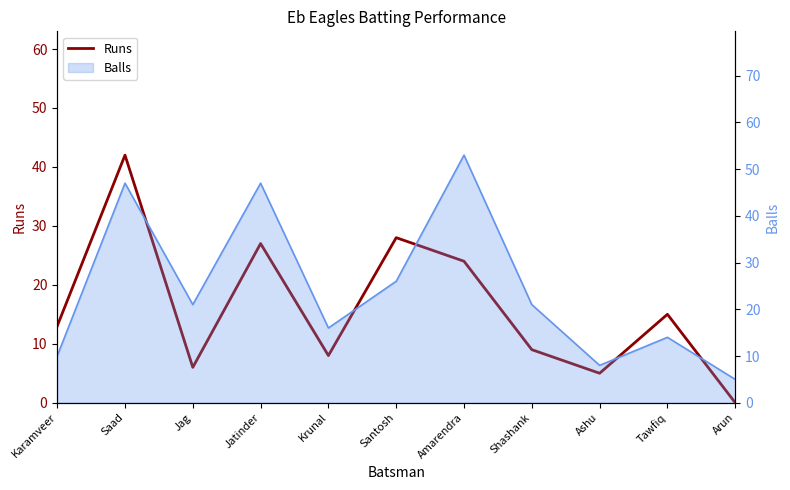

What is the ratio of the value at Santosh to the value at Krunal?

3.5